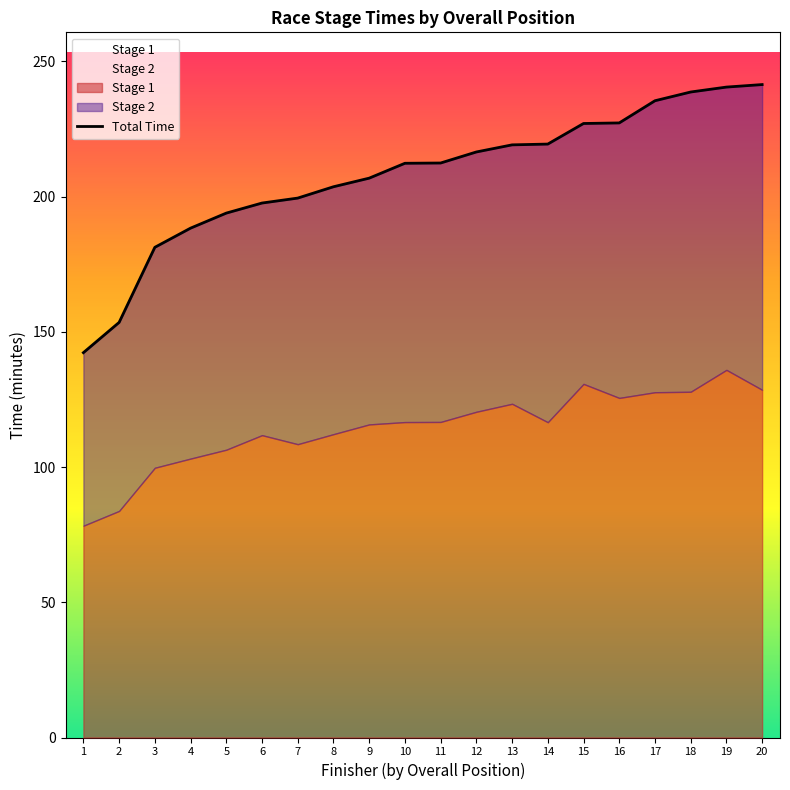

Which has a higher value, 16 or 14?

16